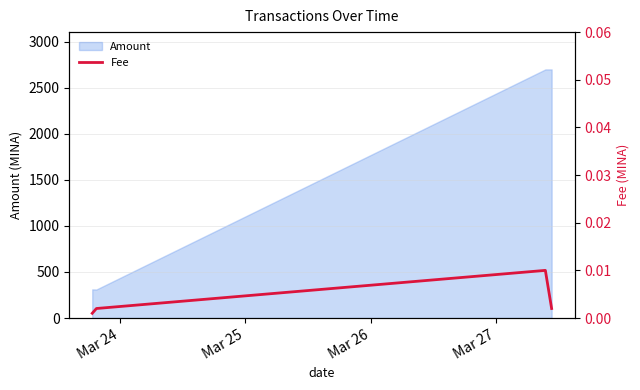

How many points are higher than both their immediate neighbors (excluding endpoints)?

1